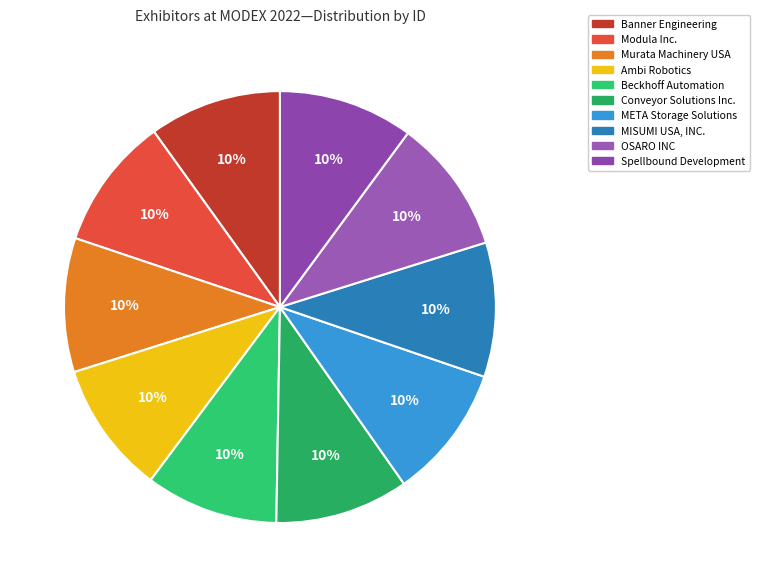

Combined, do Banner Engineering and Spellbound Development account for over 50%?

No